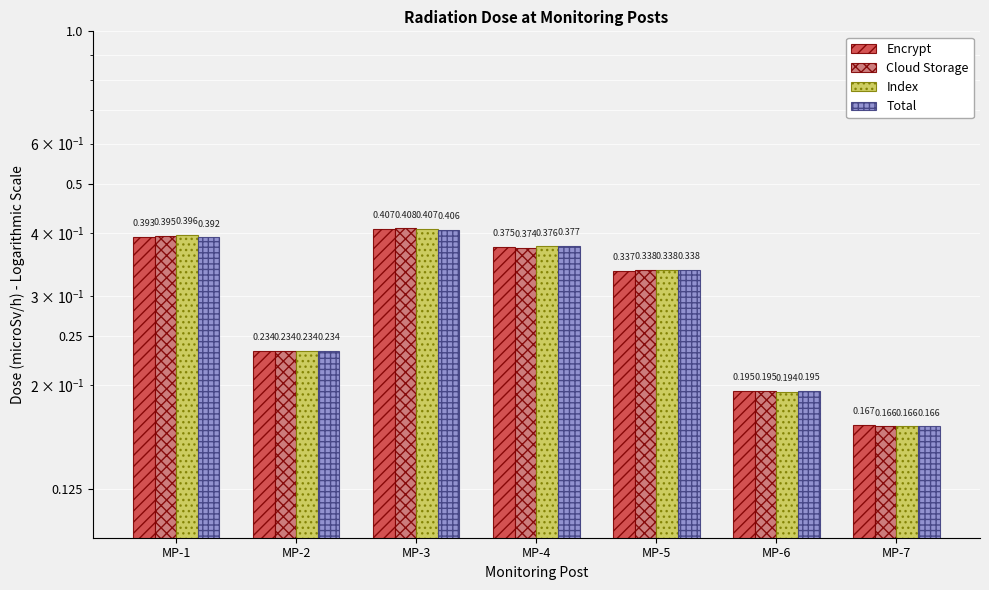

Rank the categories by Index value from highest to lowest.

MP-3, MP-1, MP-4, MP-5, MP-2, MP-6, MP-7